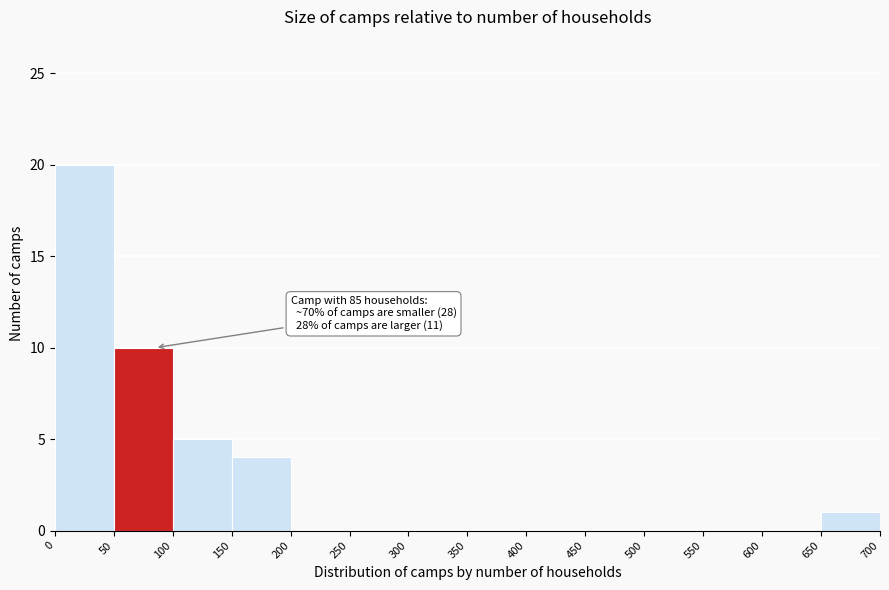

Over which range of the x-axis is the bar tallest?

0 to 50